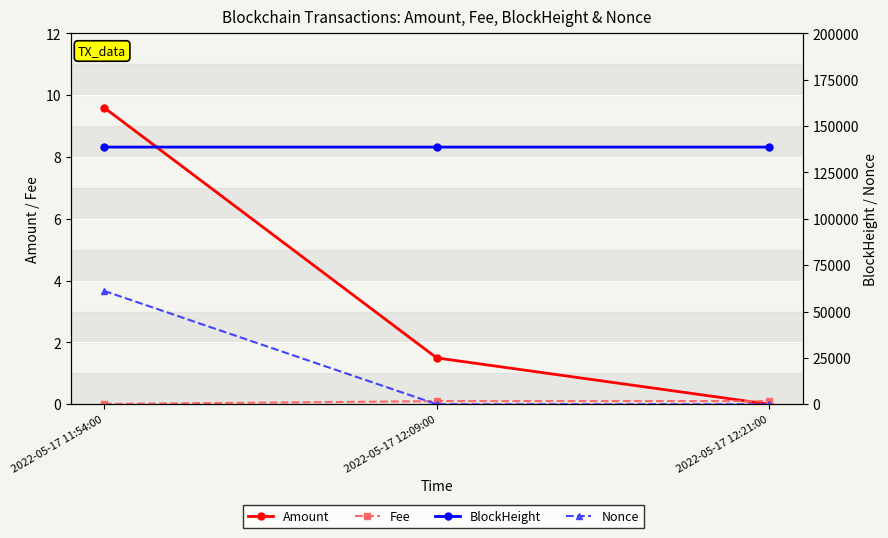

What value does the BlockHeight series have at 2022-05-17 12:21:00?

138678.0